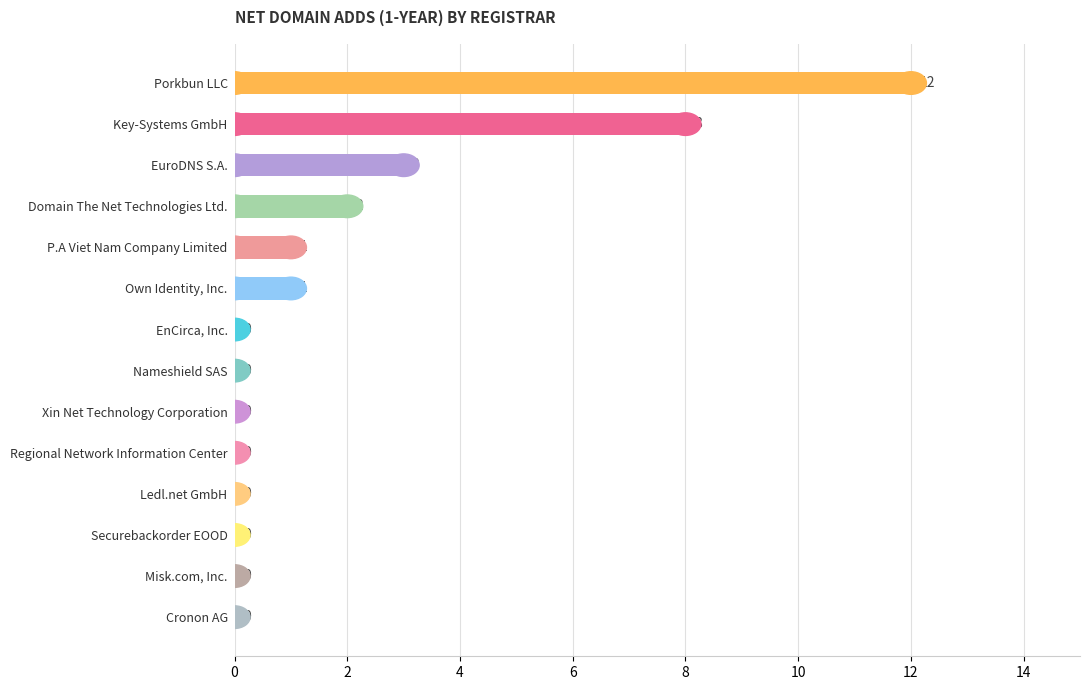

How many positive values are there?

6